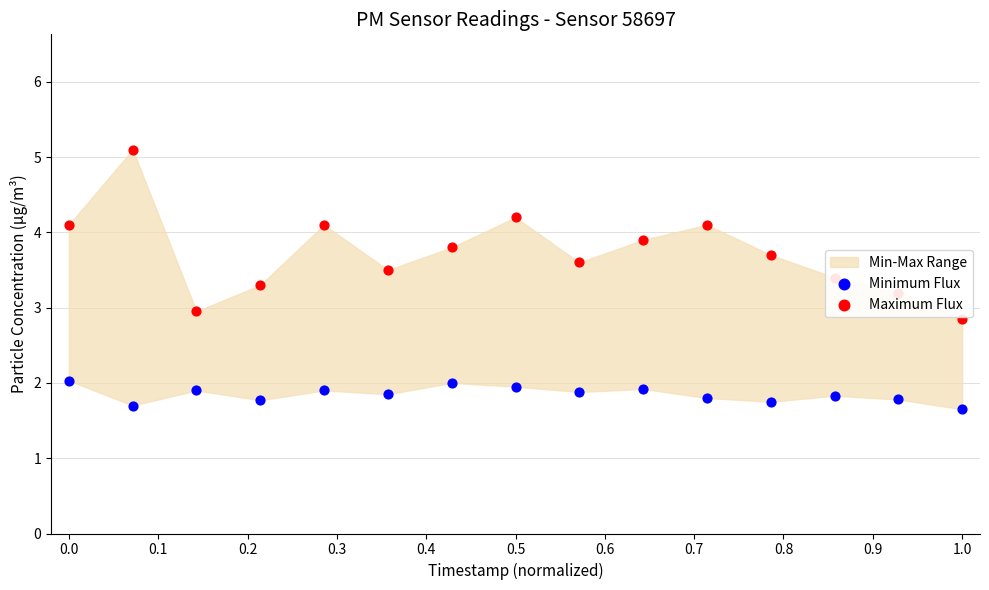

Is the value of Maximum Flux at 12 greater than the value of Minimum Flux at 0.9?

Yes